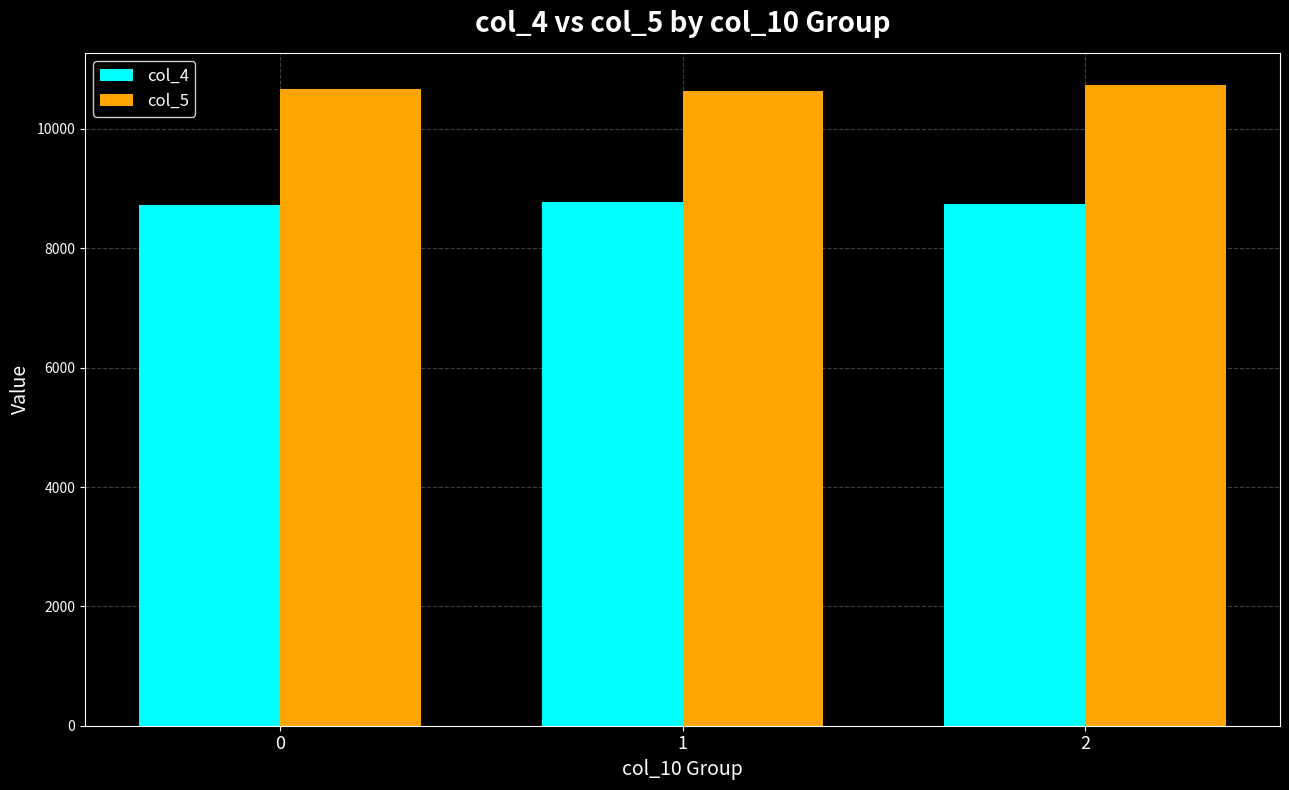

True or false: col_4 has a value of 14741 at 2.

False